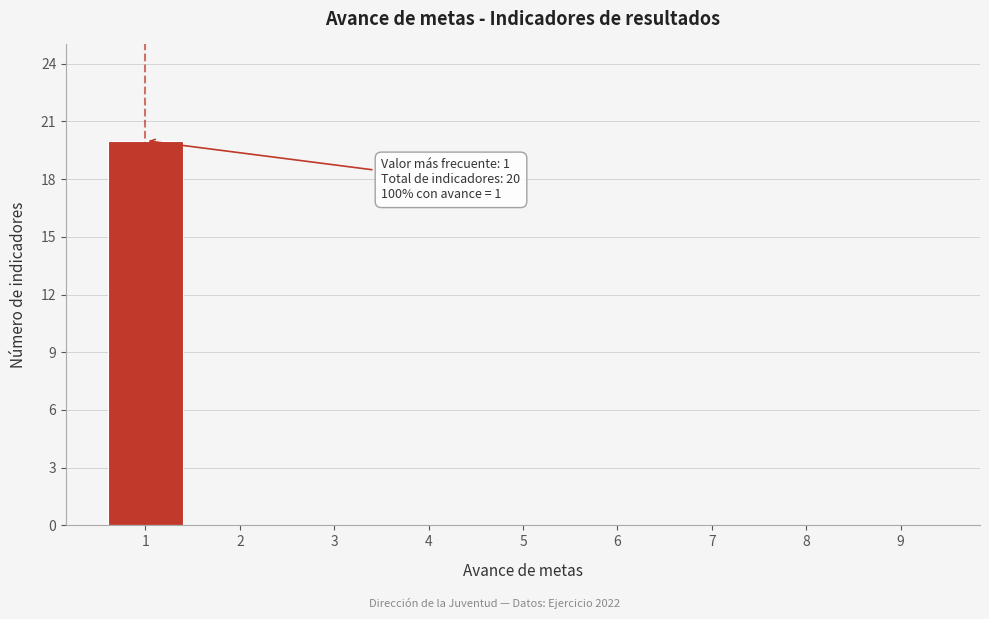

Over which range of the x-axis is the bar tallest?

0.5 to 1.5